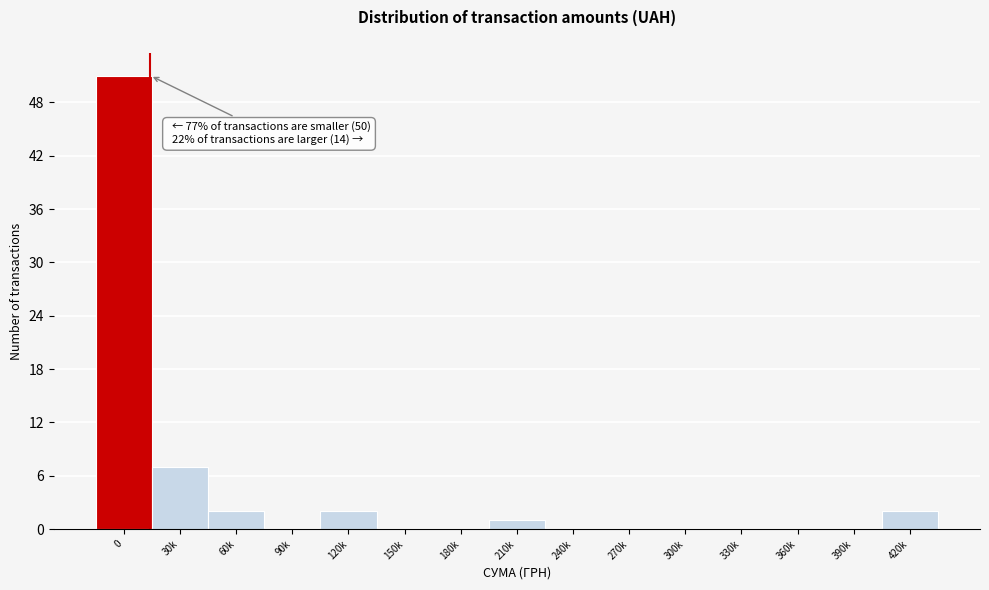

Reading left to right, what are all the values shown in this chart?

0=51	30k=7	60k=2	90k=0	120k=2	150k=0	180k=0	210k=1	240k=0	270k=0	300k=0	330k=0	360k=0	390k=0	420k=2